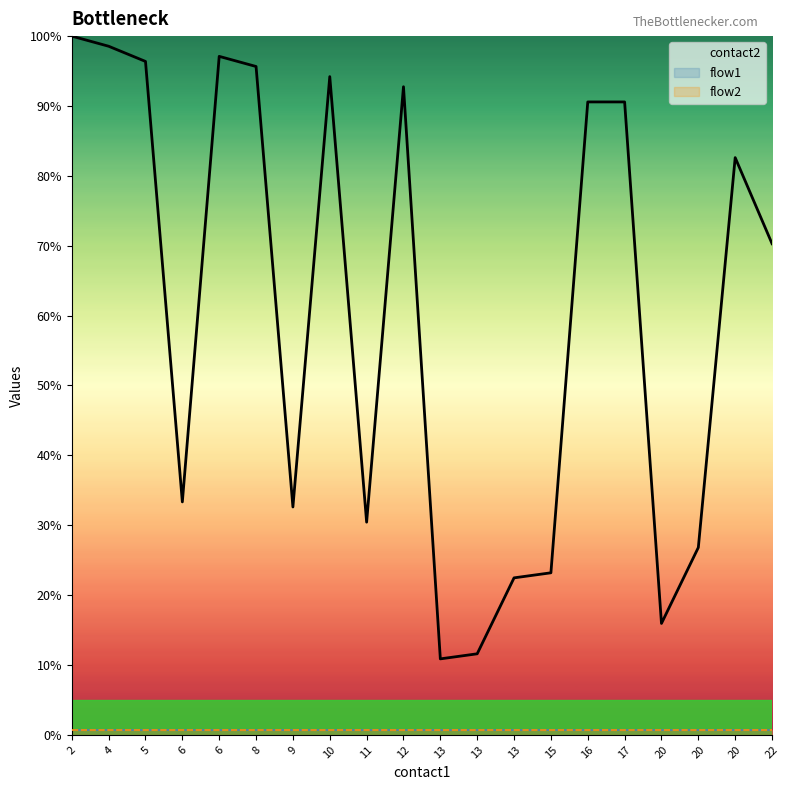

The value of flow1 at 20 is 0.5. True or false?

False